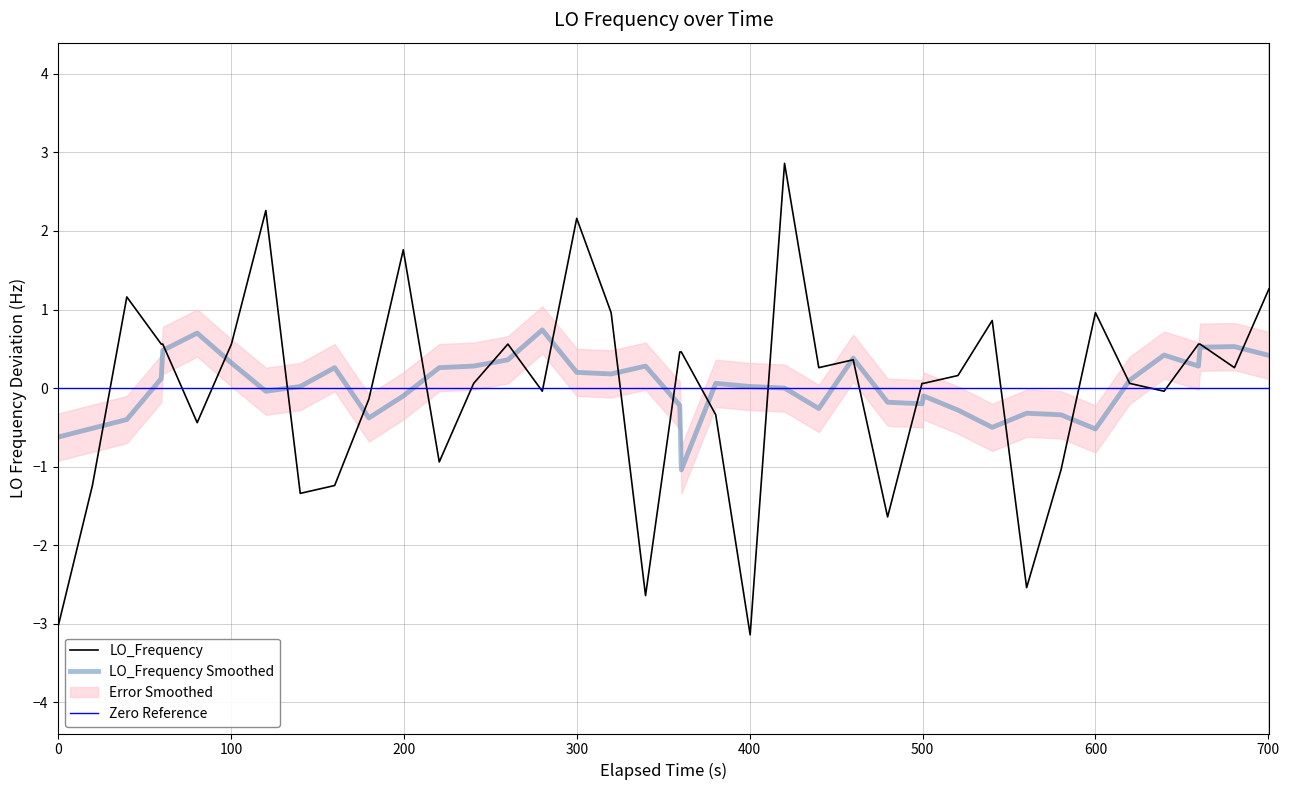

The LO_Frequency series shows 2.2 at 300. True or false?

True